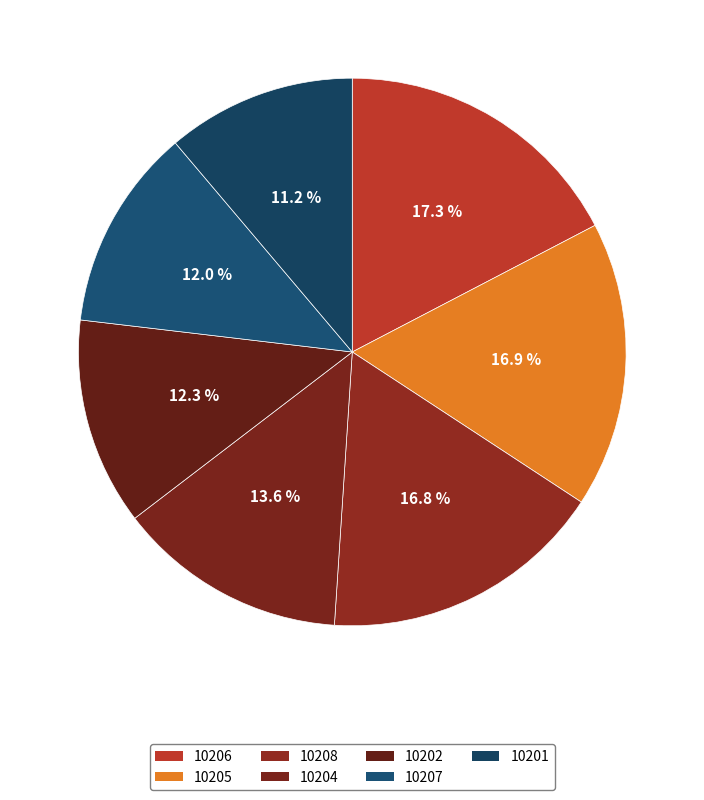

Is it true that 10201 is 11% of the pie?

True